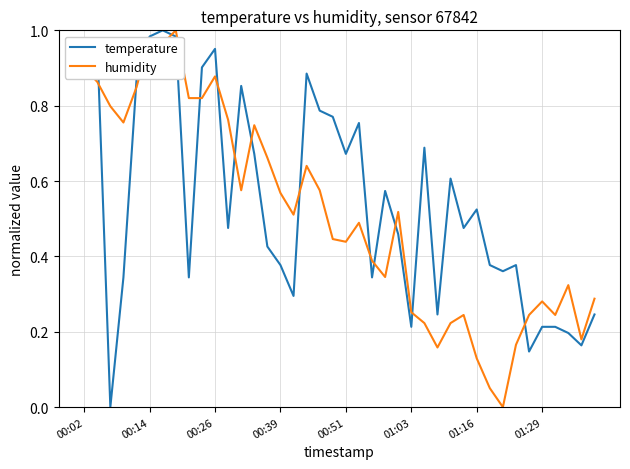

What are all the series names shown in the legend?

temperature, humidity